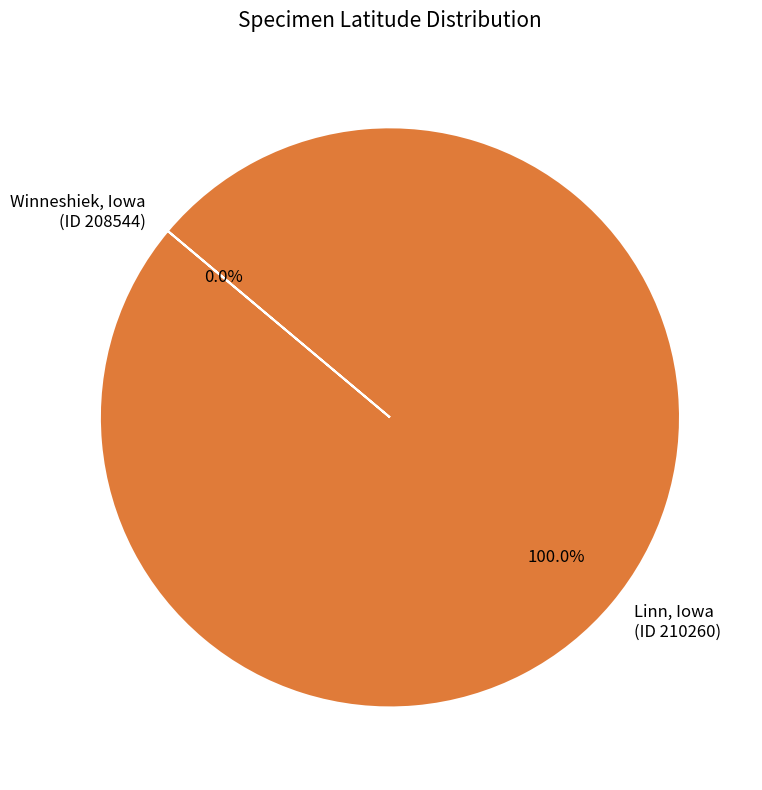

Which slice represents more than half of the pie?

Linn, Iowa (ID 210260)